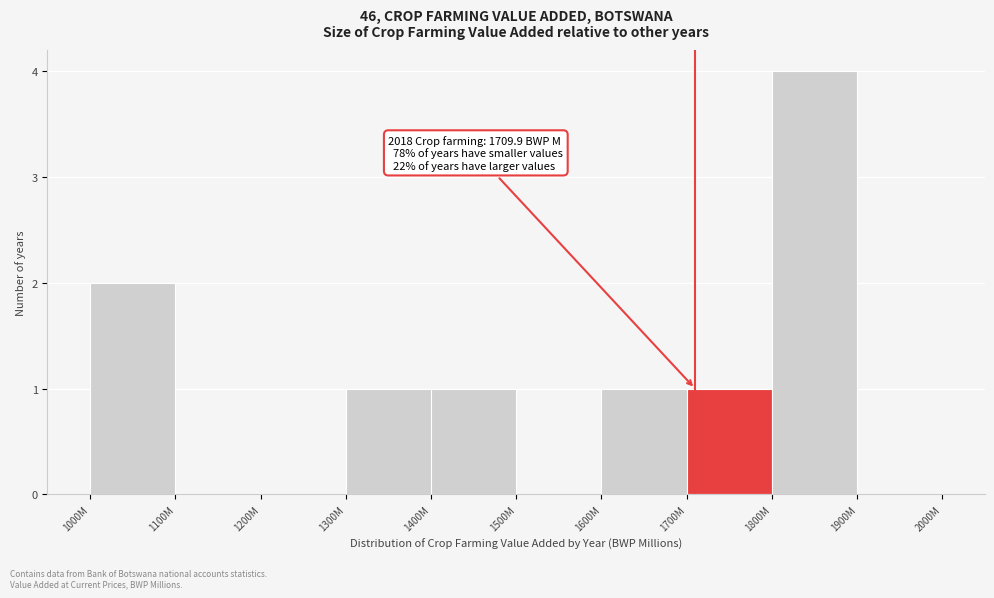

Reading left to right, list all the values displayed in this chart.

1000M=2	1100M=0	1200M=0	1300M=1	1400M=1	1500M=0	1600M=1	1700M=1	1800M=4	1900M=0